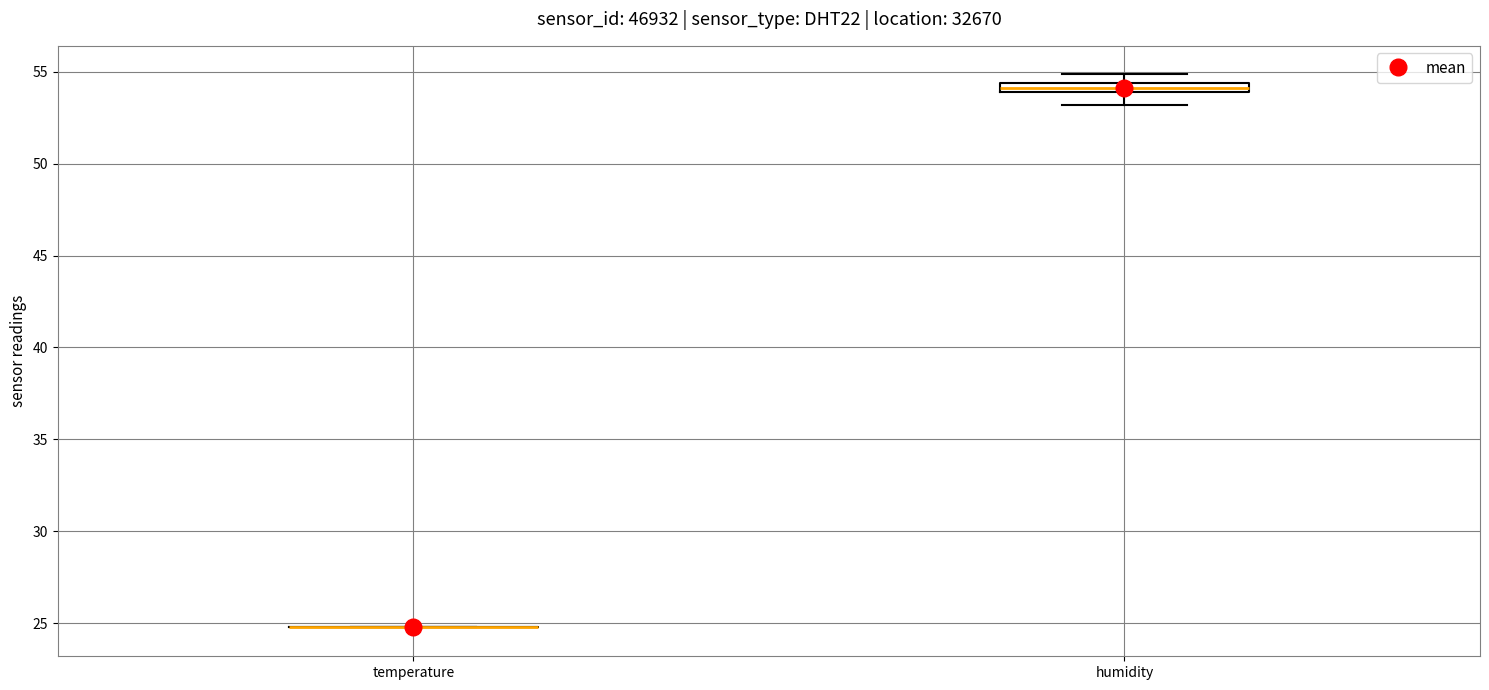

Where is the upper edge of the box for humidity on the y-axis? The values are not printed on the chart, so give them approximately, as read against the axis.

54.5